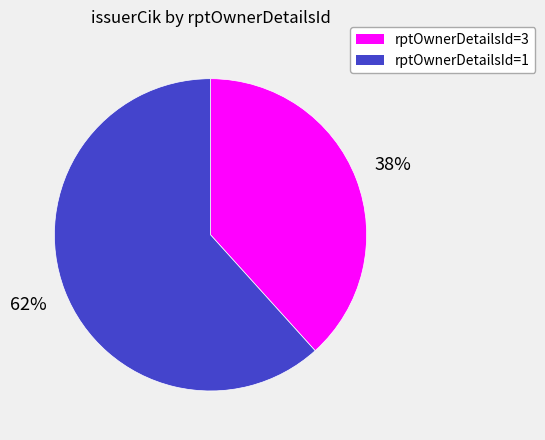

To the nearest percent, what is the average slice percentage?

50%